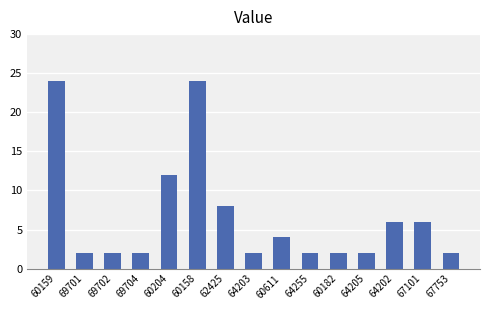

What is the minimum value shown in the chart?

2